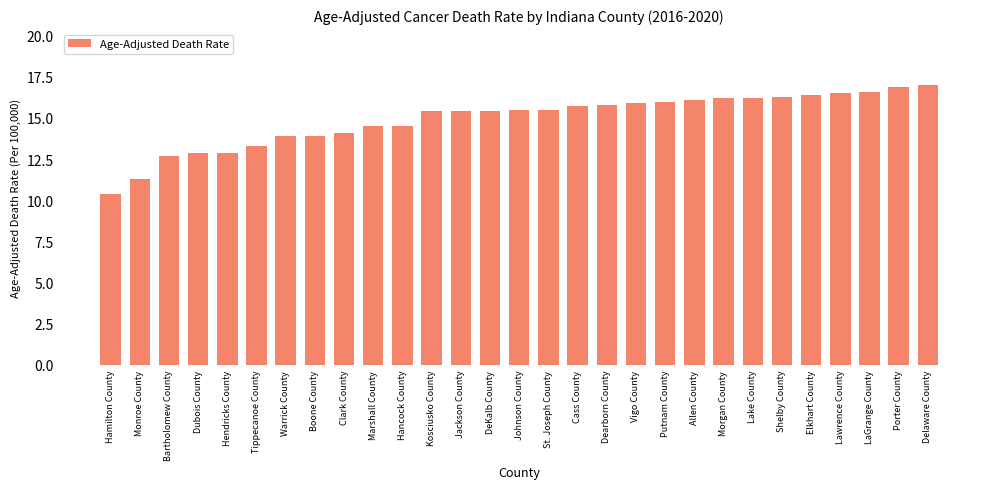

What is the label of the 23rd bar from the right?

Warrick County